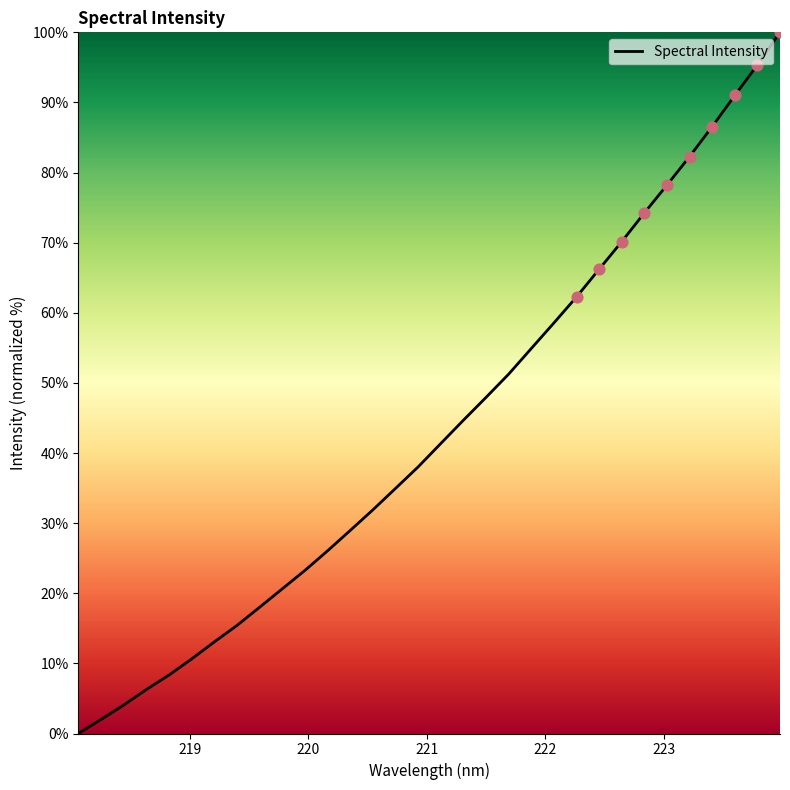

What is the maximum value shown in the chart?

100.0